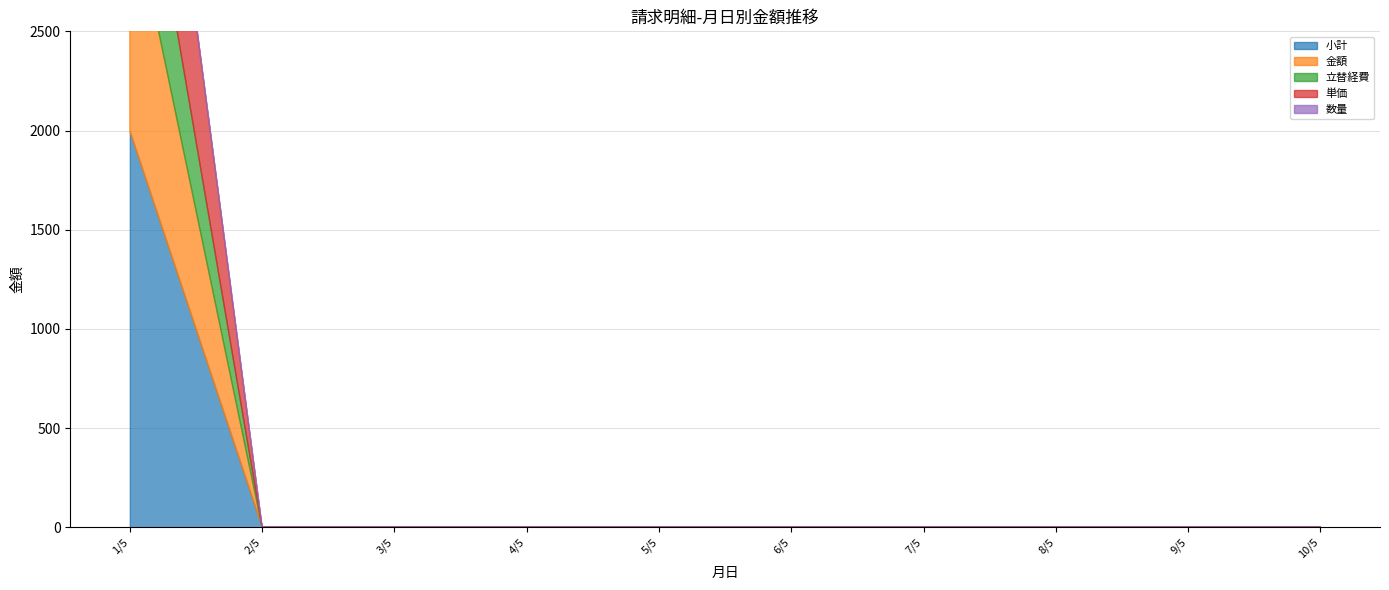

Does the chart display data point markers on the line(s)?

No